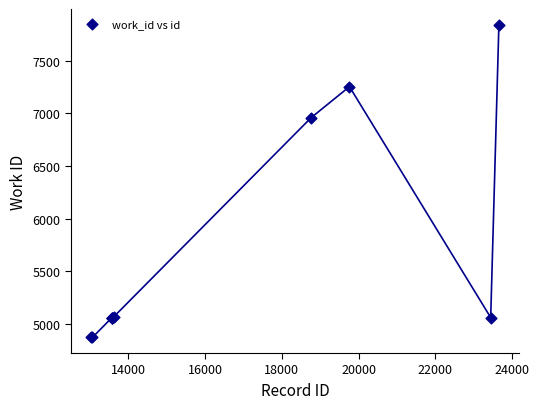

What Y value in the scatter plot is closest to 6358?

6958